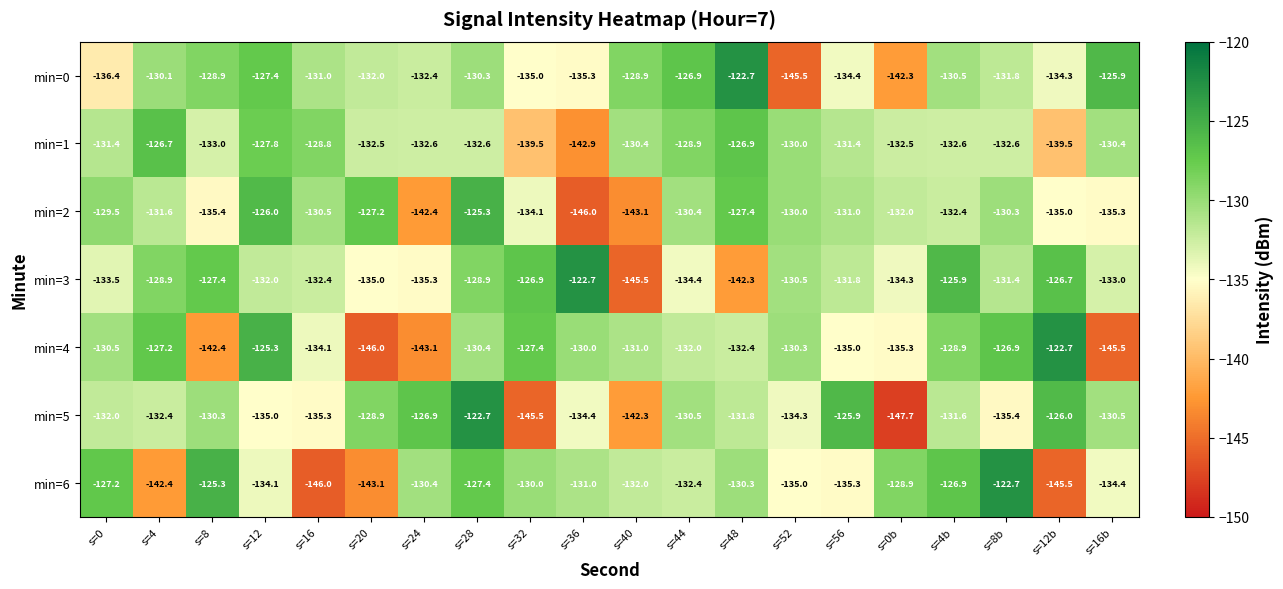

Read the min=1 value at s=52.

-130.0